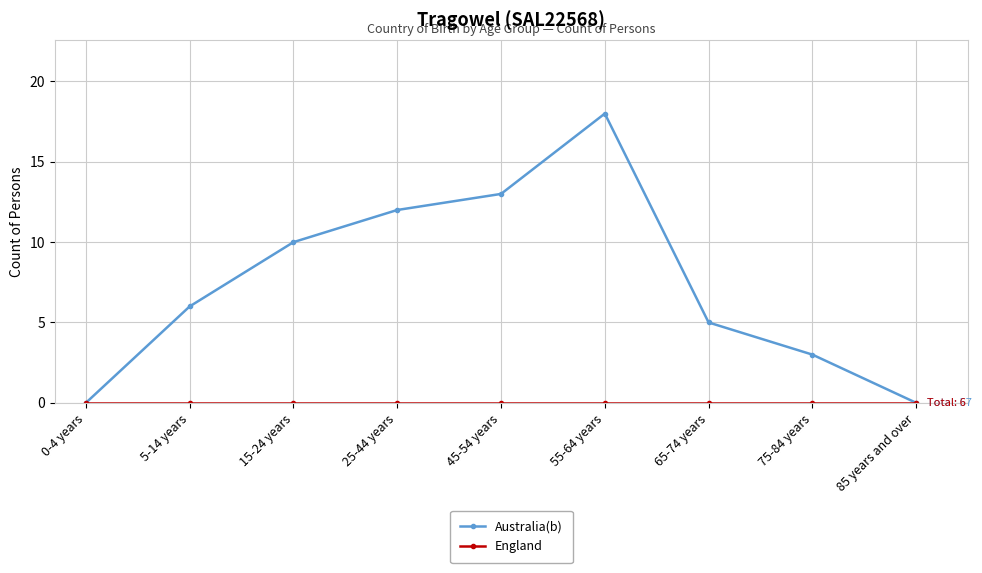

Which series has the largest total across all categories?

Australia(b)